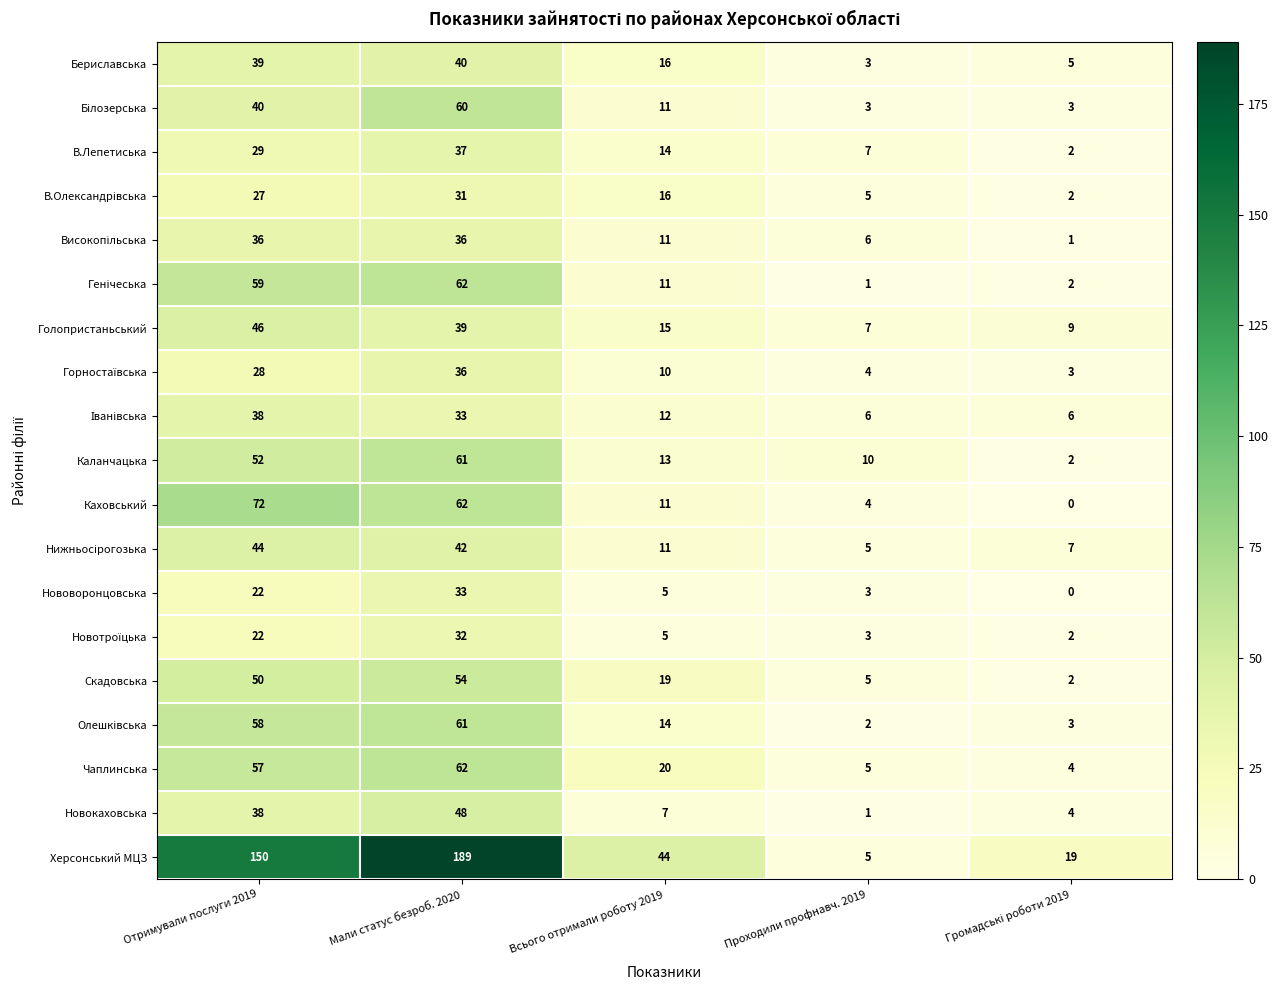

At which category is the sum across all series the highest?

Мали статус безроб. 2020